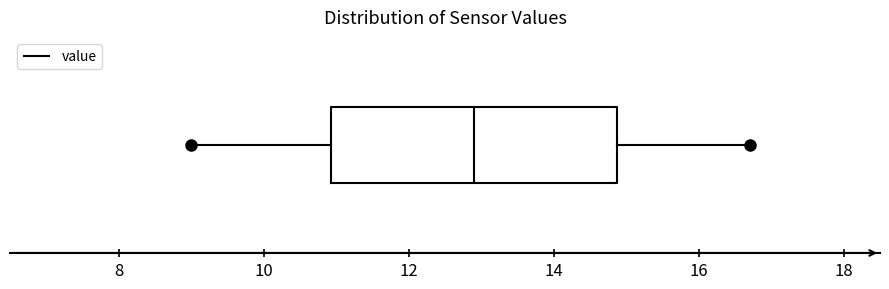

Read this box plot against the x-axis: the position of the median line, the range covered by the box, and the ends of both whiskers. The values are not printed on the chart, so give them approximately, as read against the axis.

median 13.0, box 11.0 to 14.8, whiskers 9.0 to 16.8